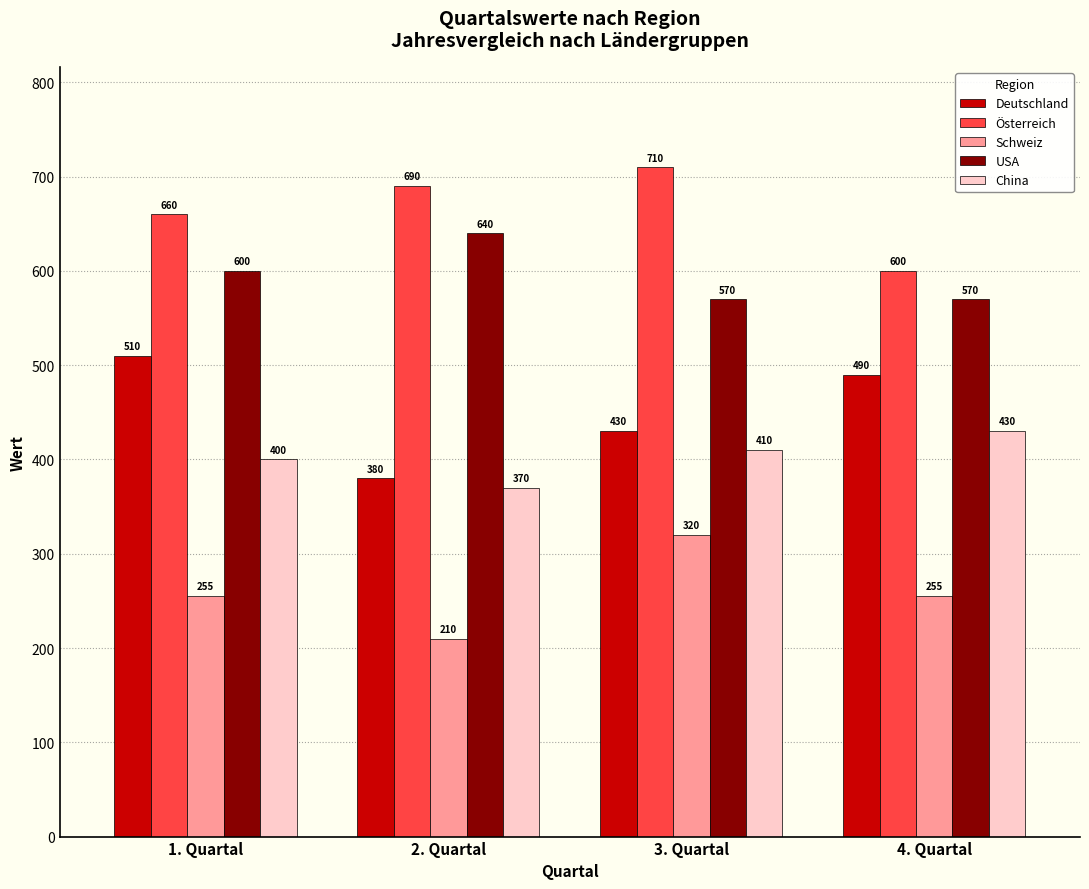

Count the USA values in the range 570 to 640.

4